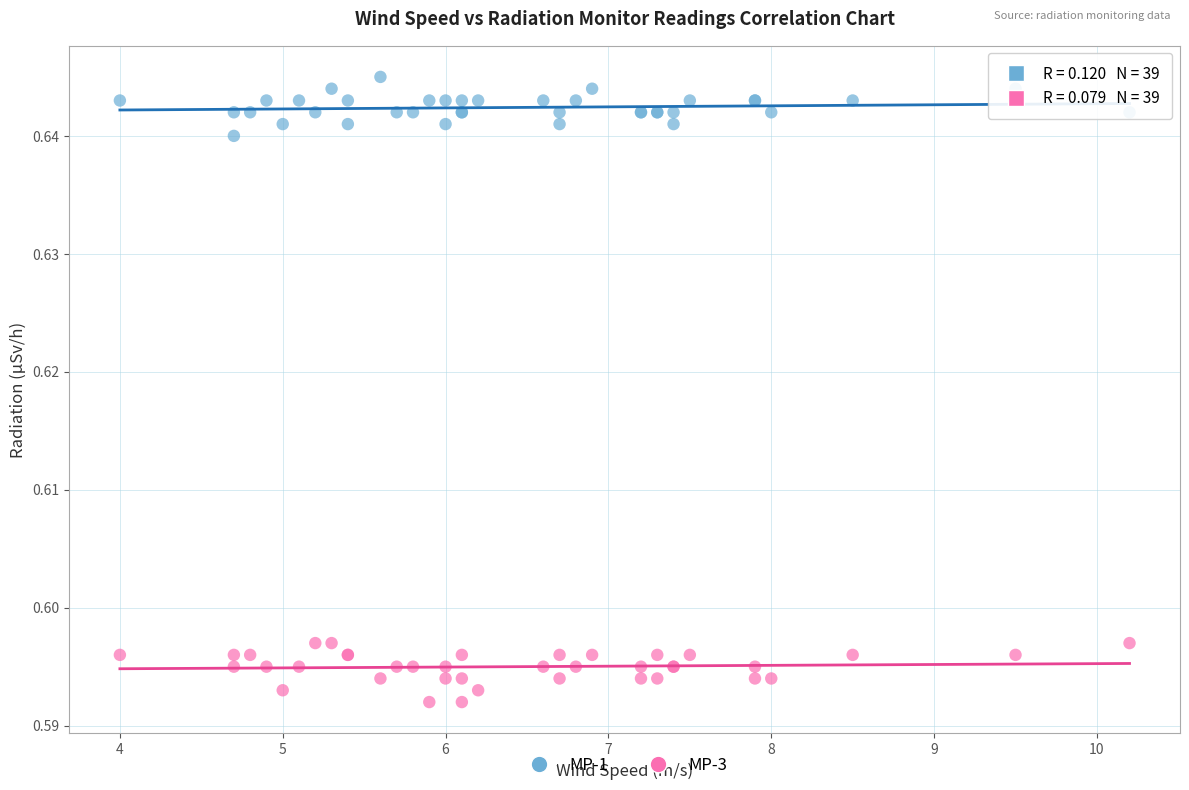

What is the X range (max minus min) for the scatter plot?

6.2